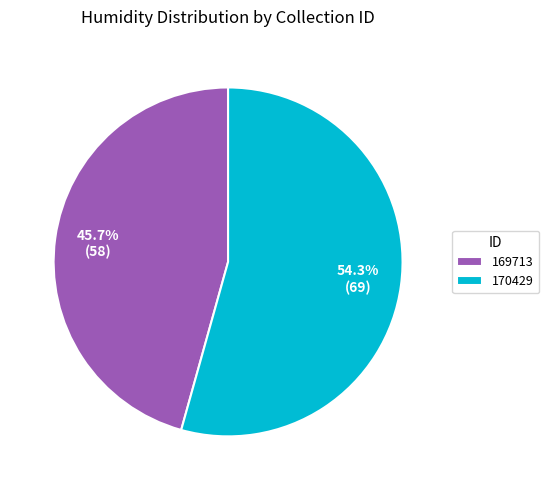

Which has a higher value, 169713 or 170429?

170429